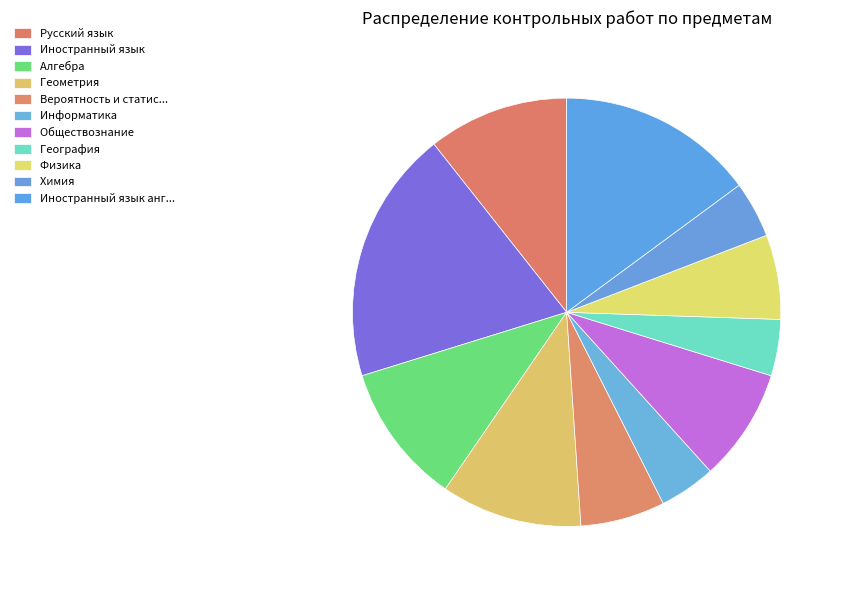

To the nearest percent, what is the average slice percentage?

9%